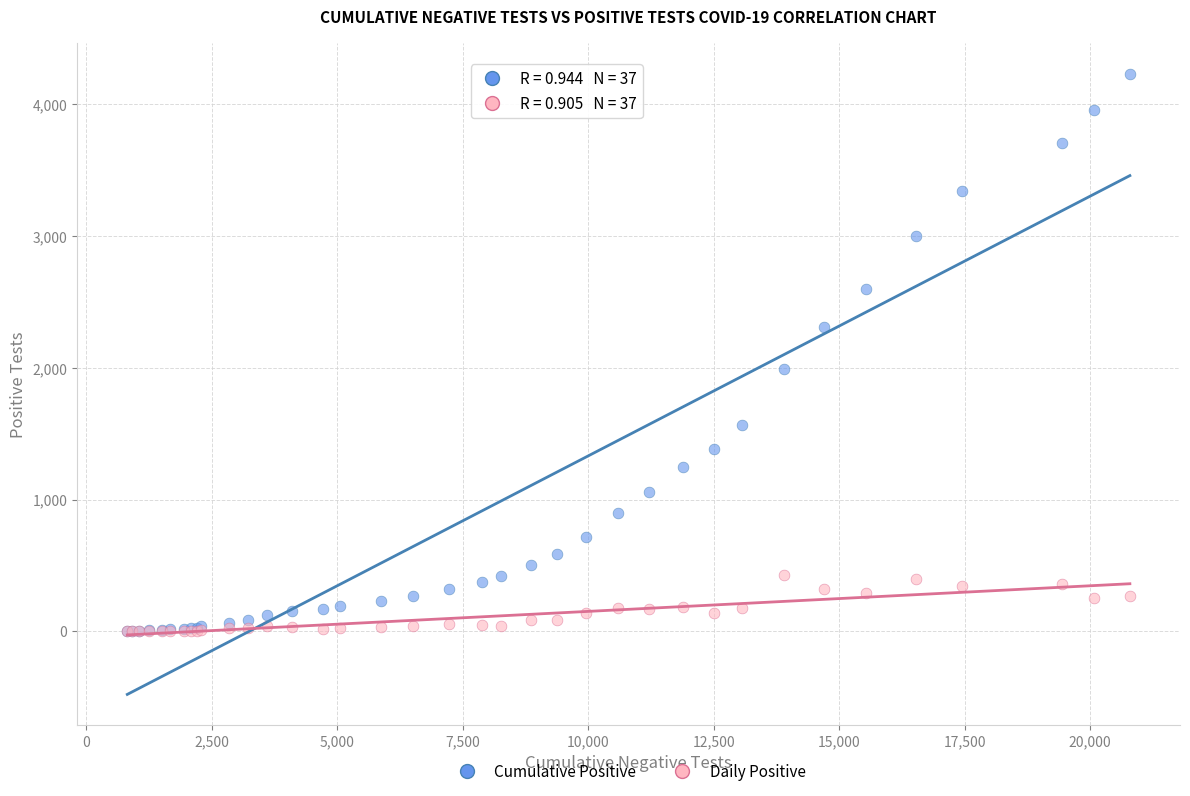

Across all series, what Y value is closest to 2114?

1993